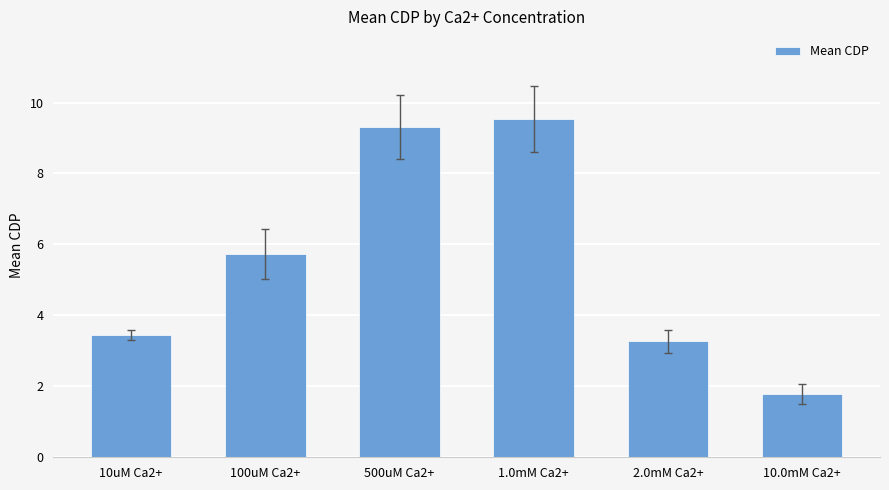

What is the ratio of the value at 10uM Ca2+ to the value at 10.0mM Ca2+?

1.9